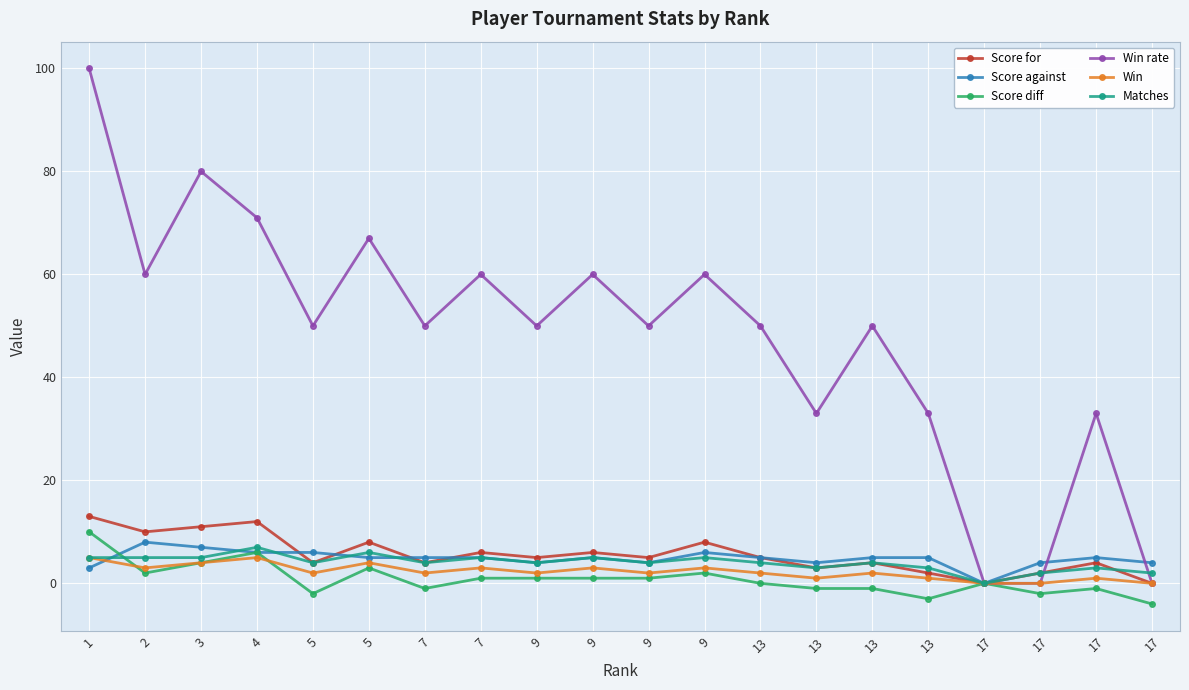

Count the Score against values in the range 4 to 6.

16